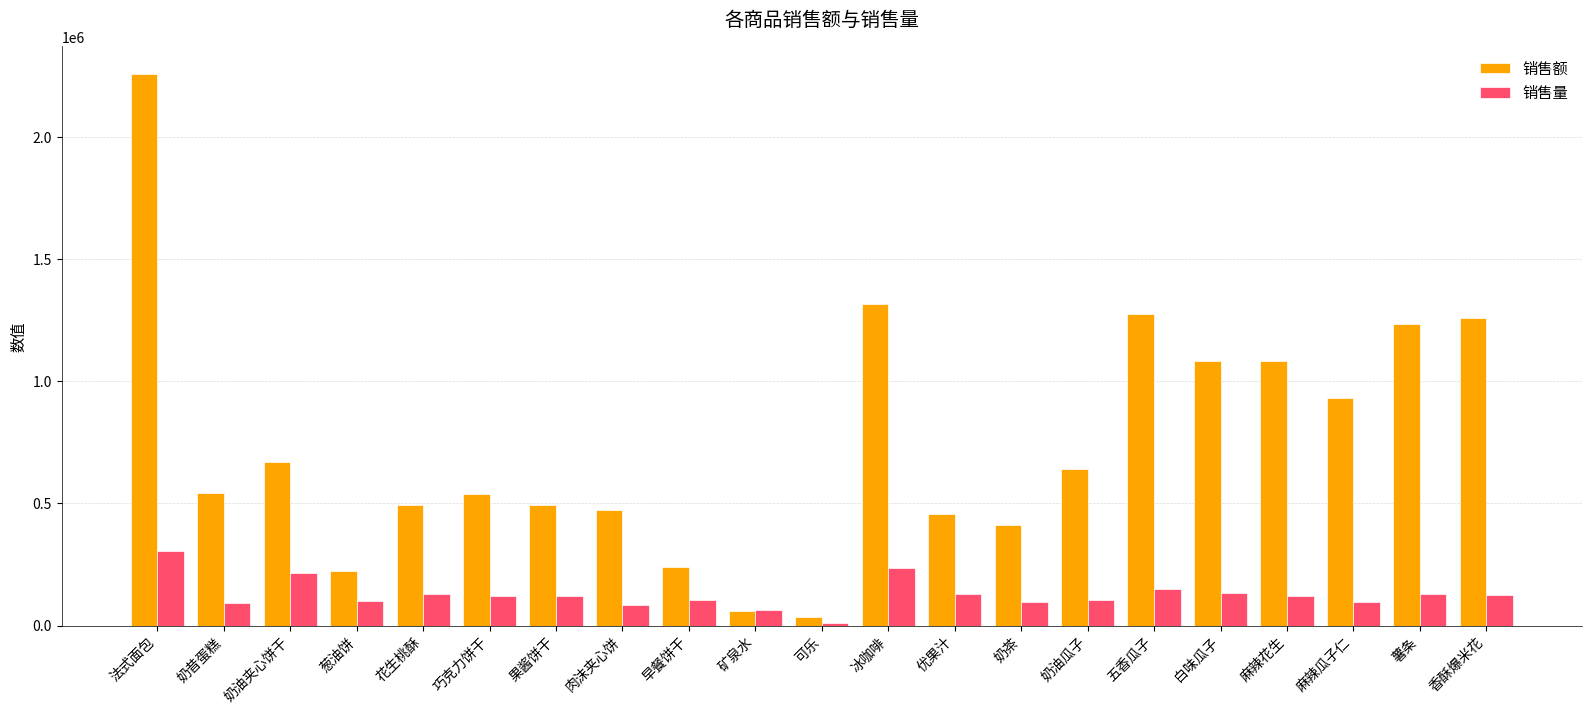

What is the label of the 13th bar from the right?

早餐饼干